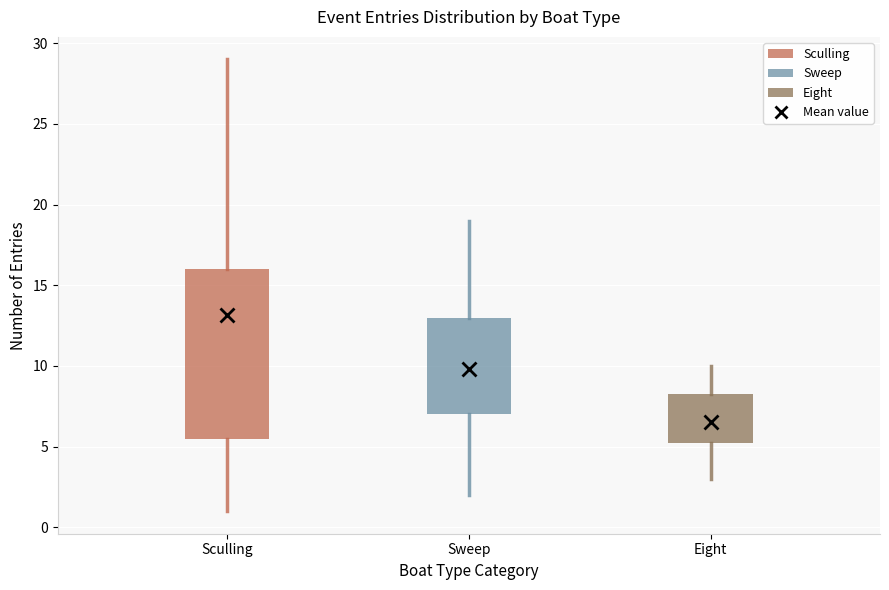

Which box has the lowest median line?

Eight